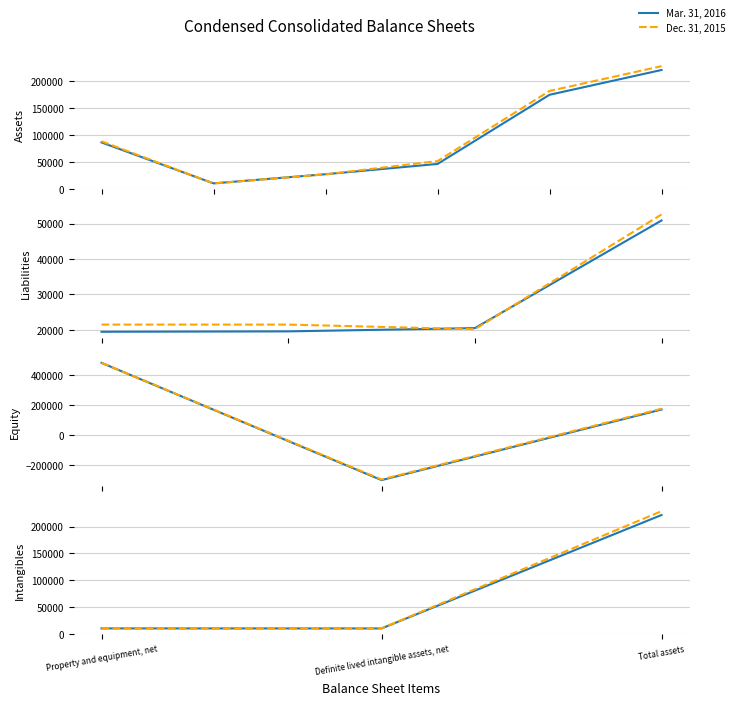

Which category has the highest value in the Mar. 31, 2016 series?

Total assets